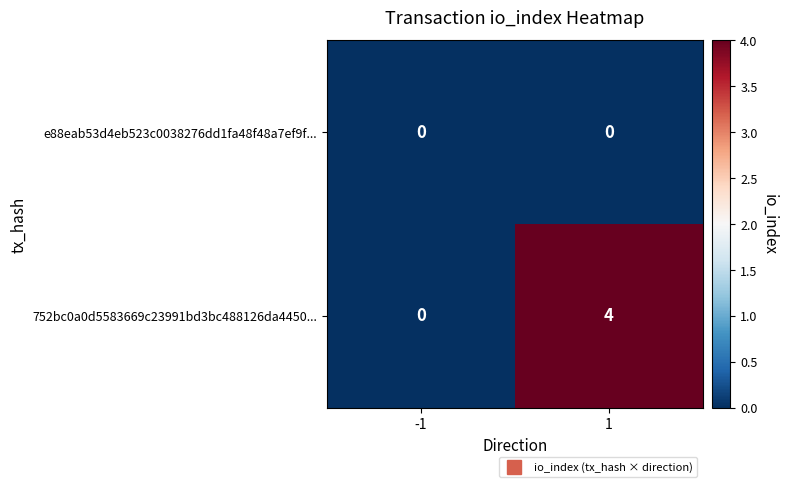

How many distinct data groups are displayed?

2